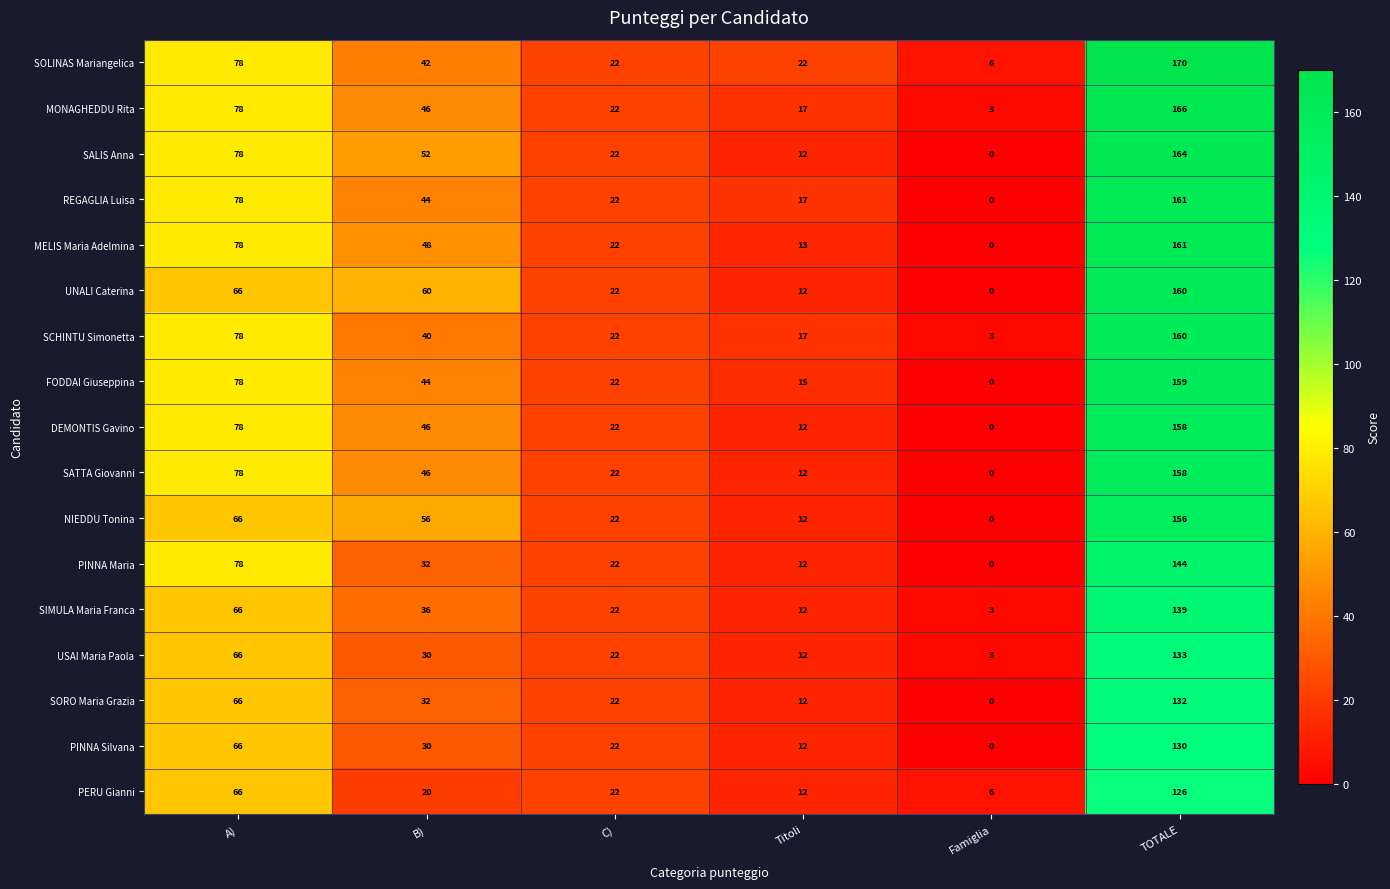

The PINNA Maria series shows 0 at Famiglia. True or false?

True